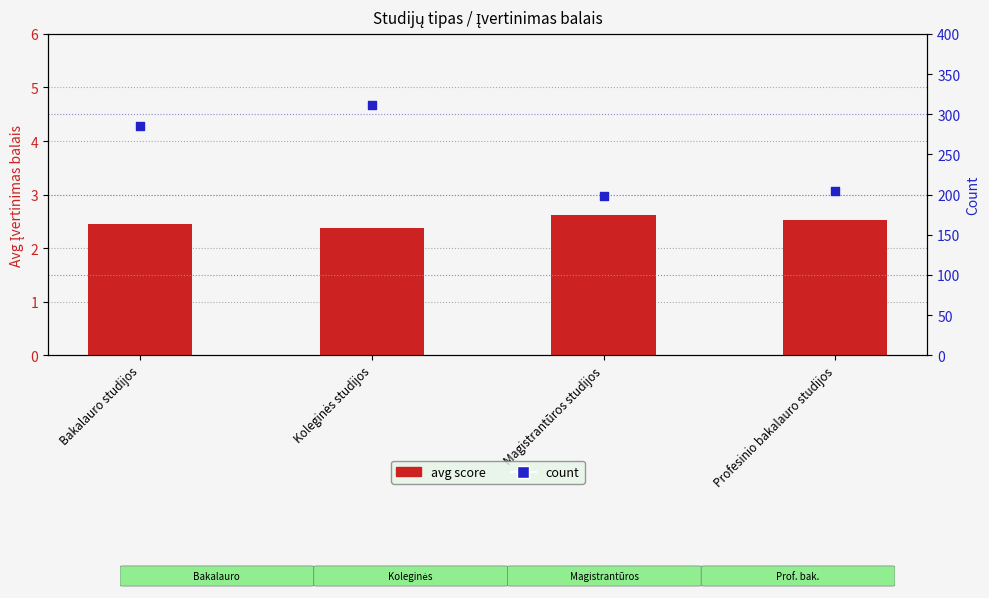

Which series has the largest Y range (max minus min)?

count